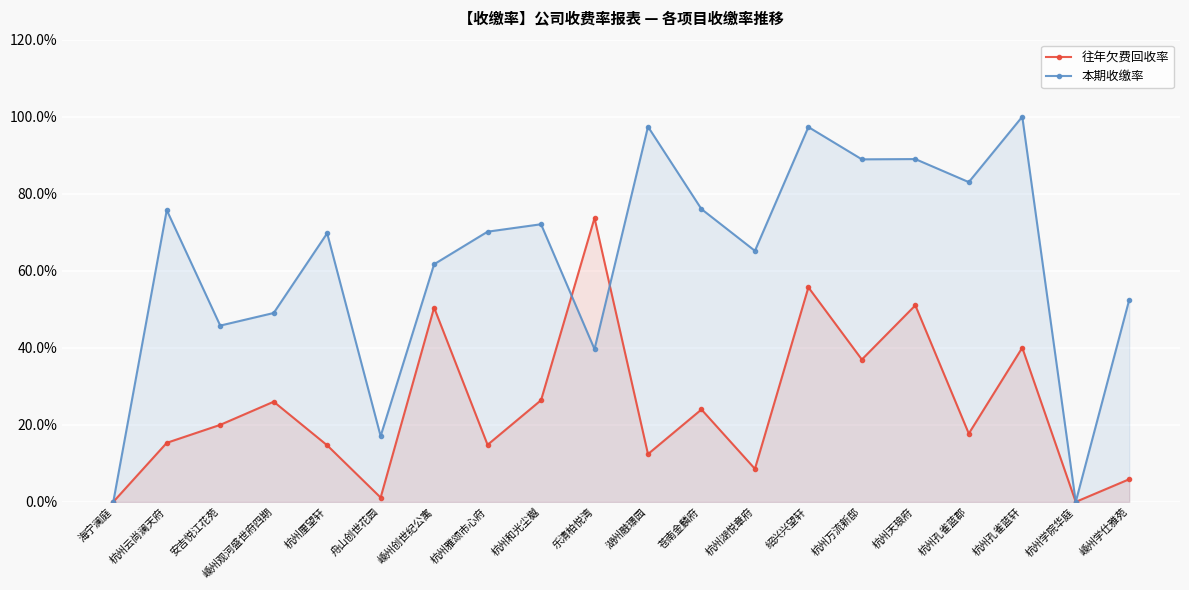

What is the average value of the 往年欠费回收率 series?

24.7